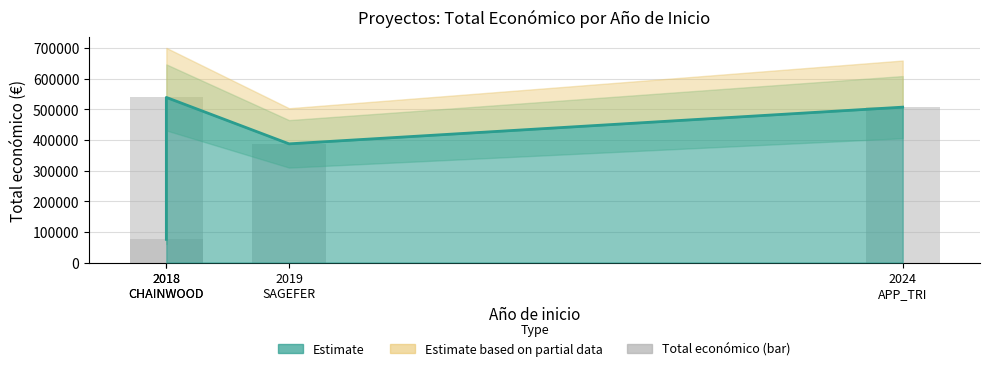

Approximately how many times larger is the value at 2024
APP_TRI compared to 2019
SAGEFER?

1.3